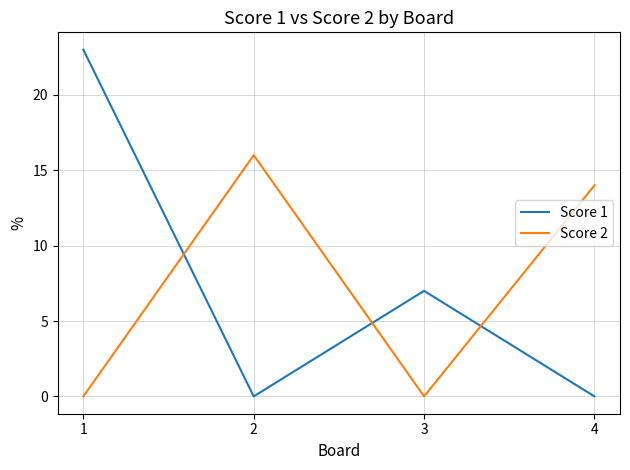

What is the sum of all Score 1 values?

30